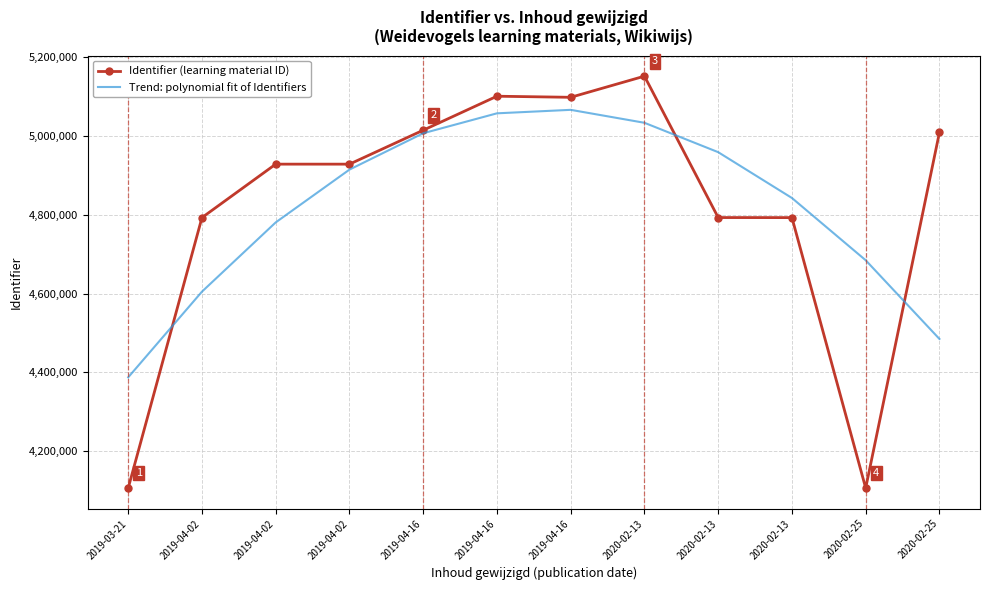

The Identifier (learning material ID) series shows 5008805.0 at 2020-02-25. True or false?

True